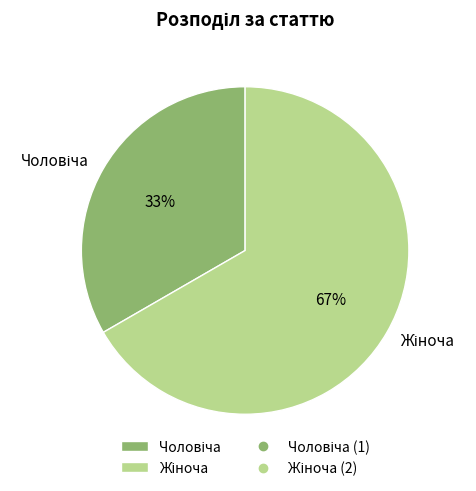

Is there any slice that represents more than half of the pie?

Yes